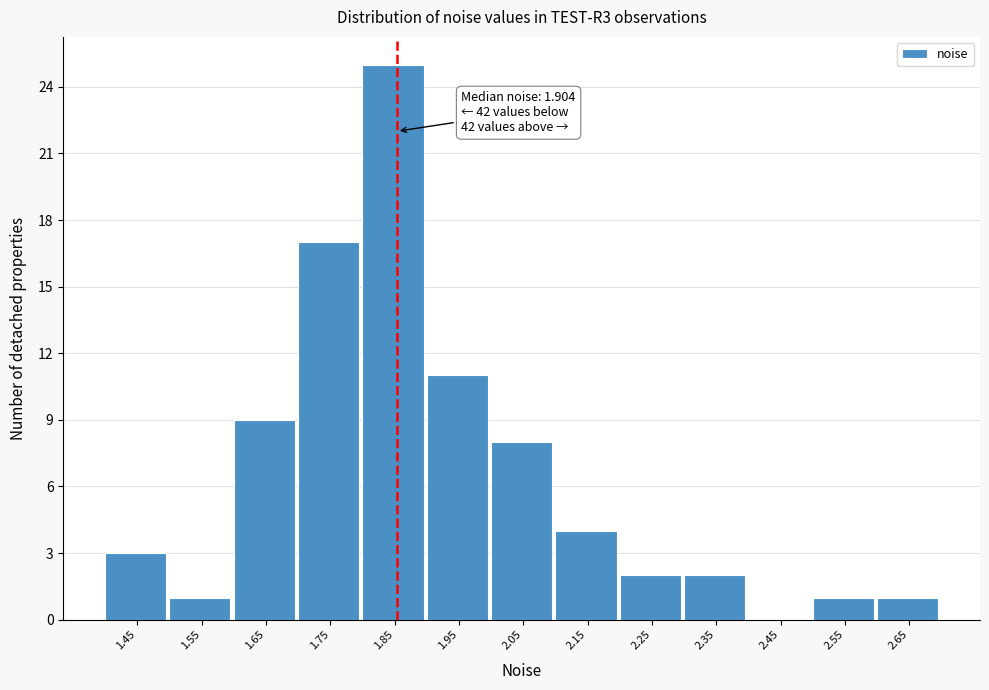

Reading left to right, transcribe all the data shown in this chart.

1.45=3	1.55=1	1.65=9	1.75=17	1.85=25	1.95=11	2.05=8	2.15=4	2.25=2	2.35=2	2.45=0	2.55=1	2.65=1